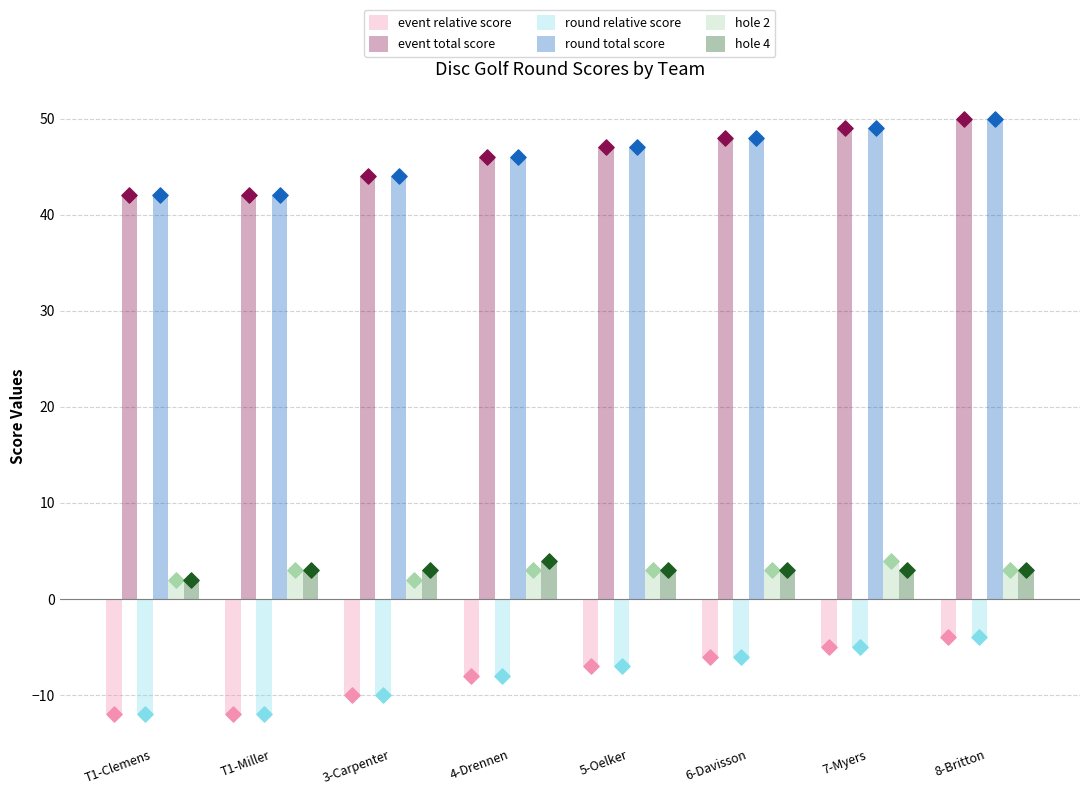

Which series has the largest Y range (max minus min)?

event relative score